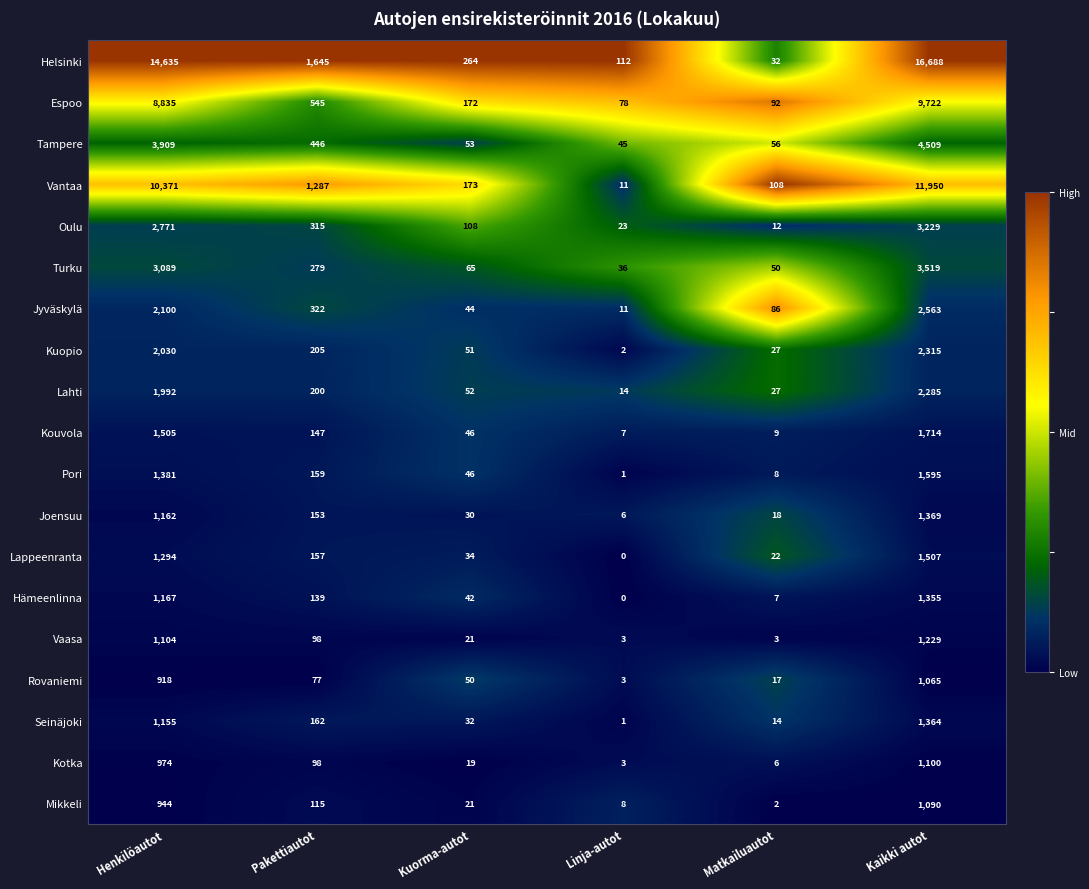

Is it true that Espoo equals 92 at Matkailuautot?

True